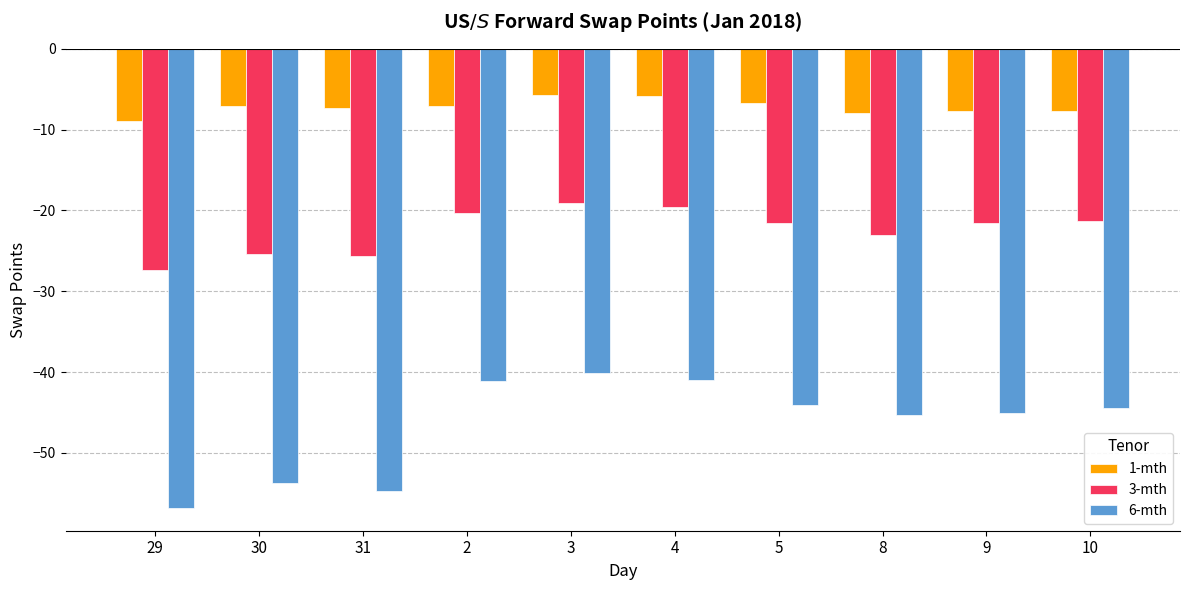

List the series in order of their peak value, lowest first.

6-mth, 3-mth, 1-mth